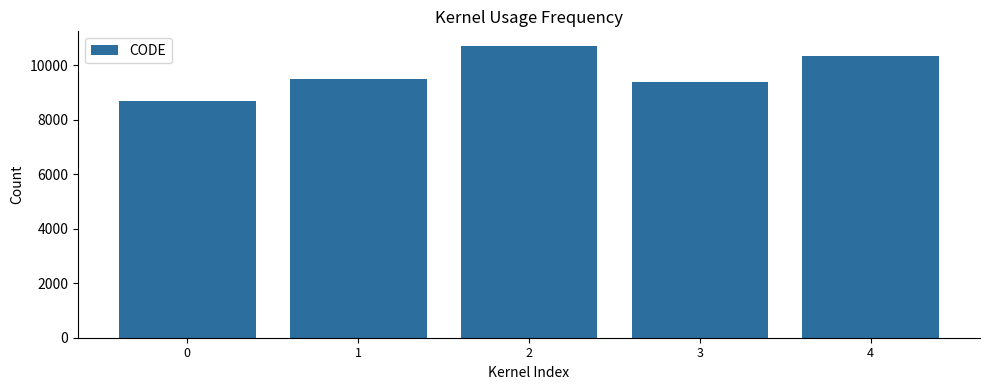

What is the ratio of the value at 3 to the value at 4?

0.9